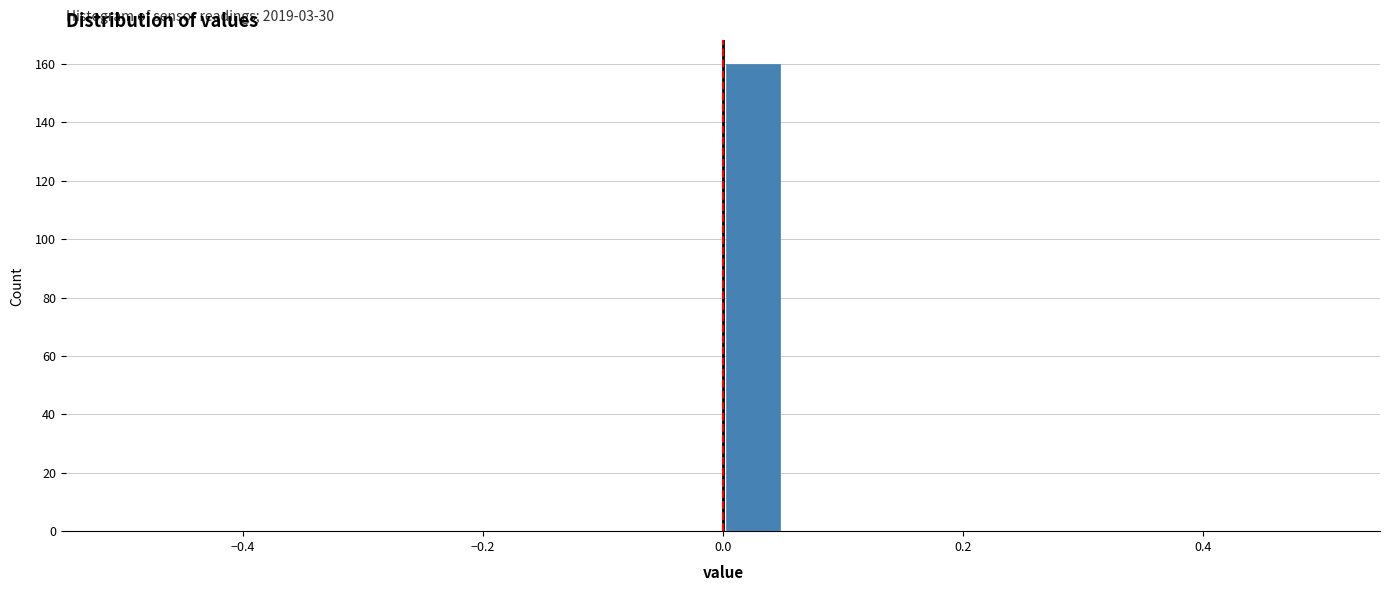

Read against the x-axis, roughly where is the centre of the tallest bar?

0.02